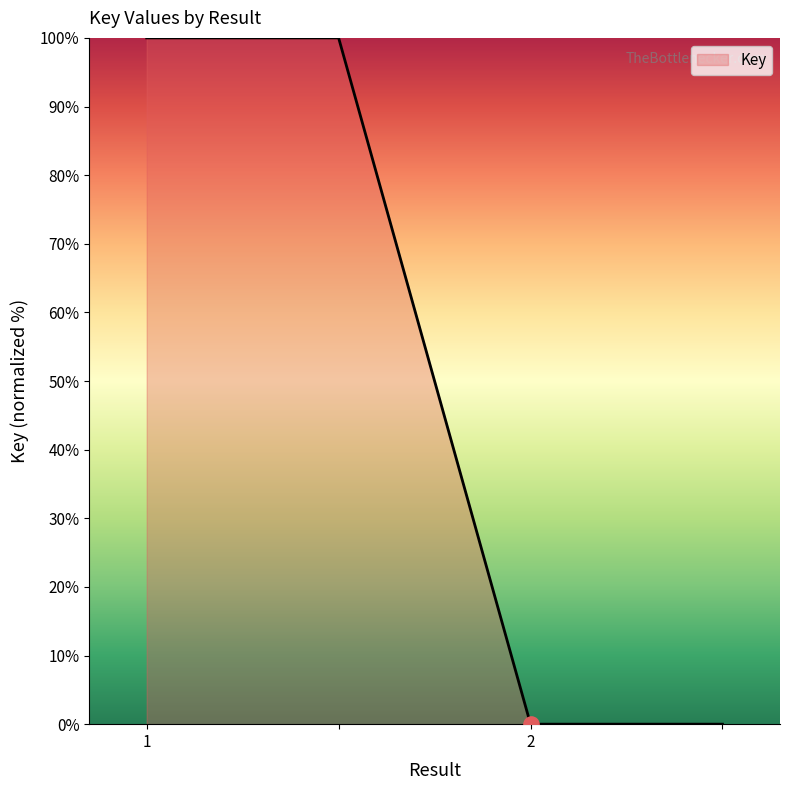

What is the difference between the maximum and minimum values?

100